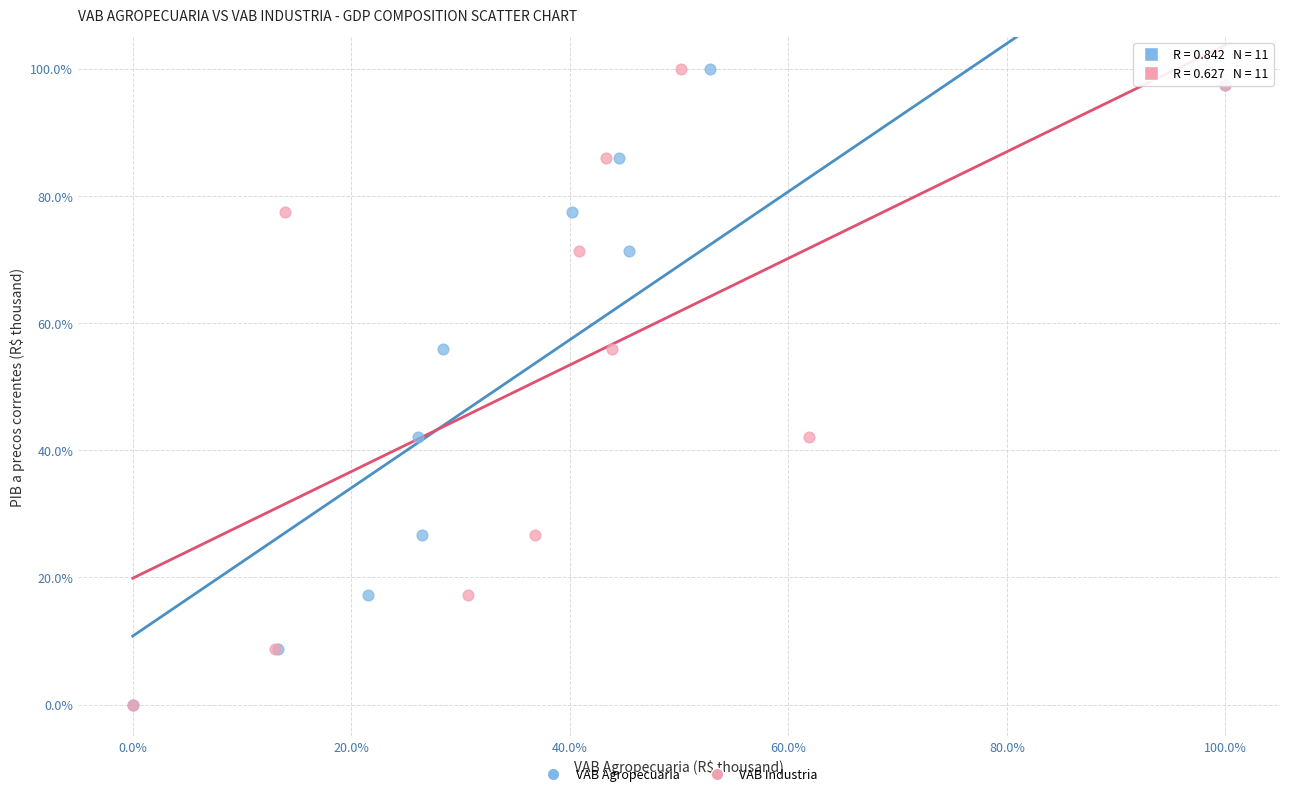

What are all the series names shown in the legend?

VAB Agropecuaria, VAB Industria